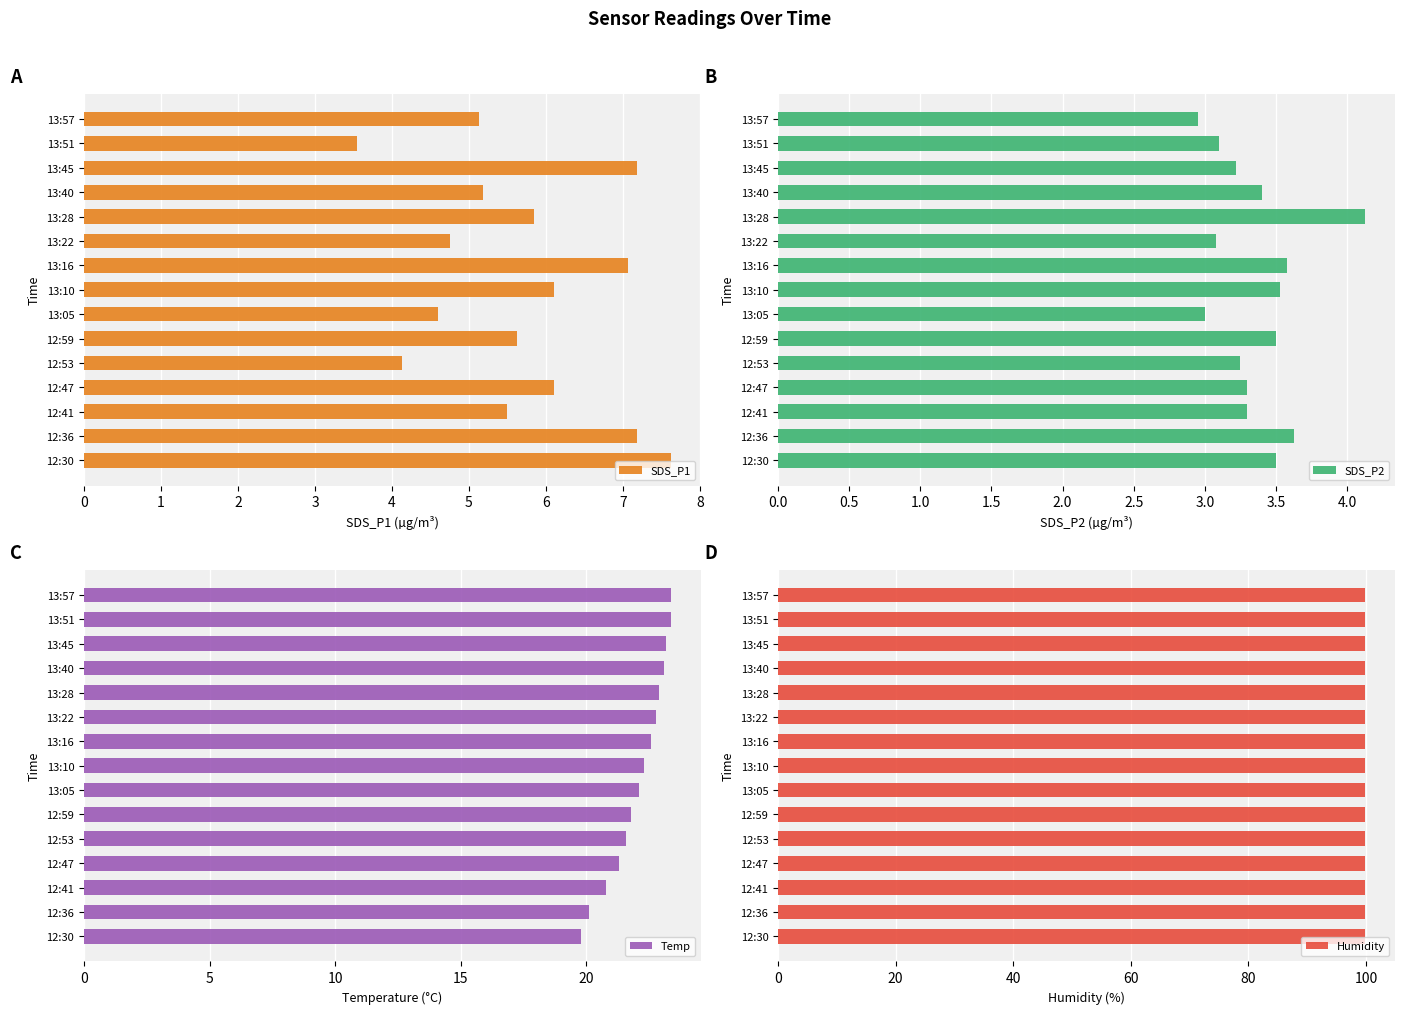

True or false: SDS_P1 has a value of 1.2 at 13:28.

False